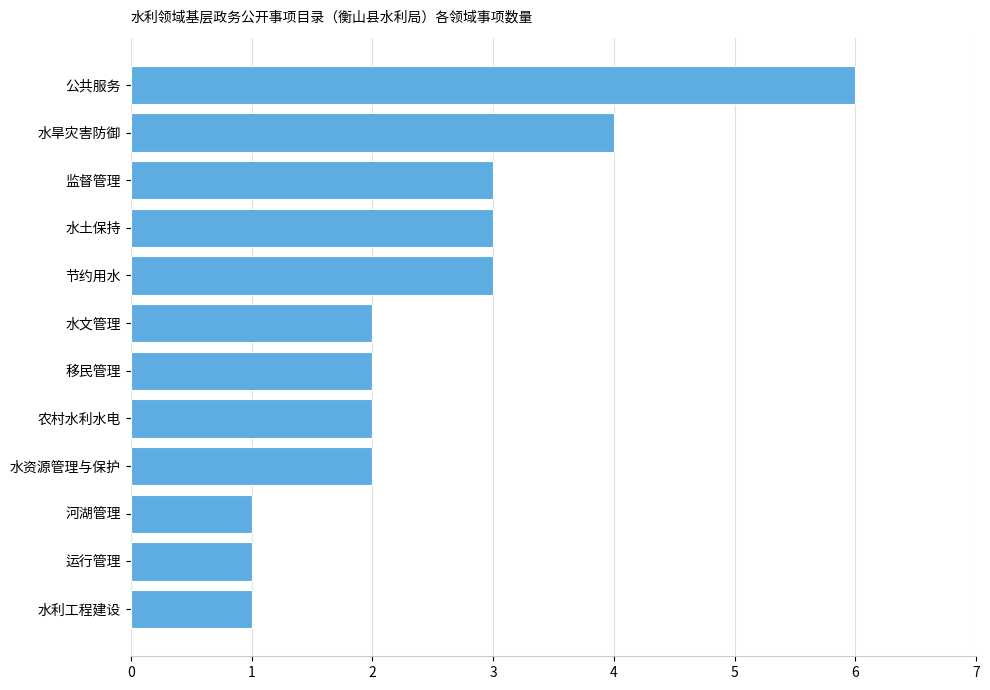

Reading top to bottom, what are all the values shown in this chart?

公共服务=6	水旱灾害防御=4	监督管理=3	水土保持=3	节约用水=3	水文管理=2	移民管理=2	农村水利水电=2	水资源管理与保护=2	河湖管理=1	运行管理=1	水利工程建设=1